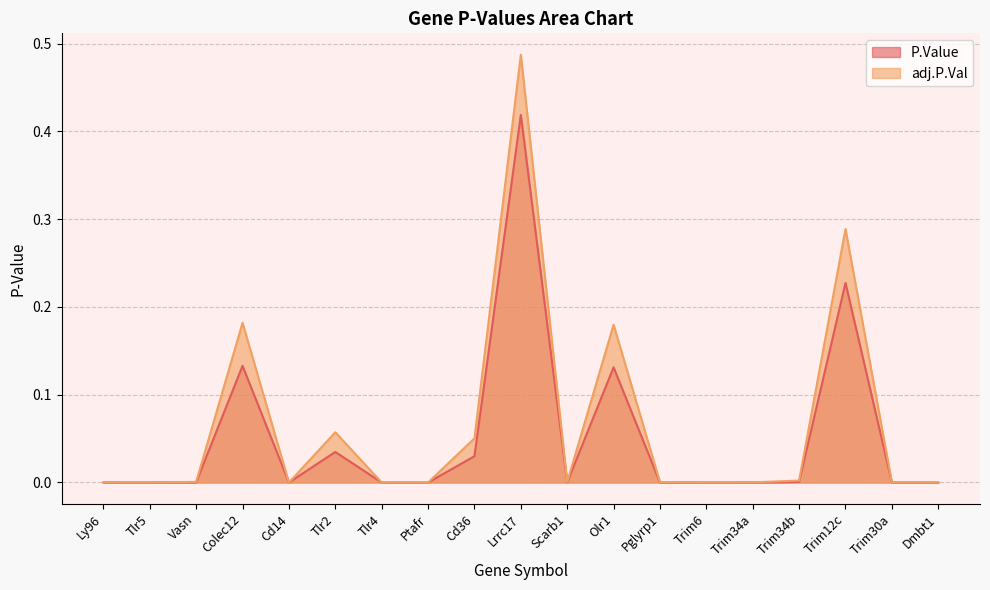

List the series in order of their overall mean, highest first.

adj.P.Val, P.Value